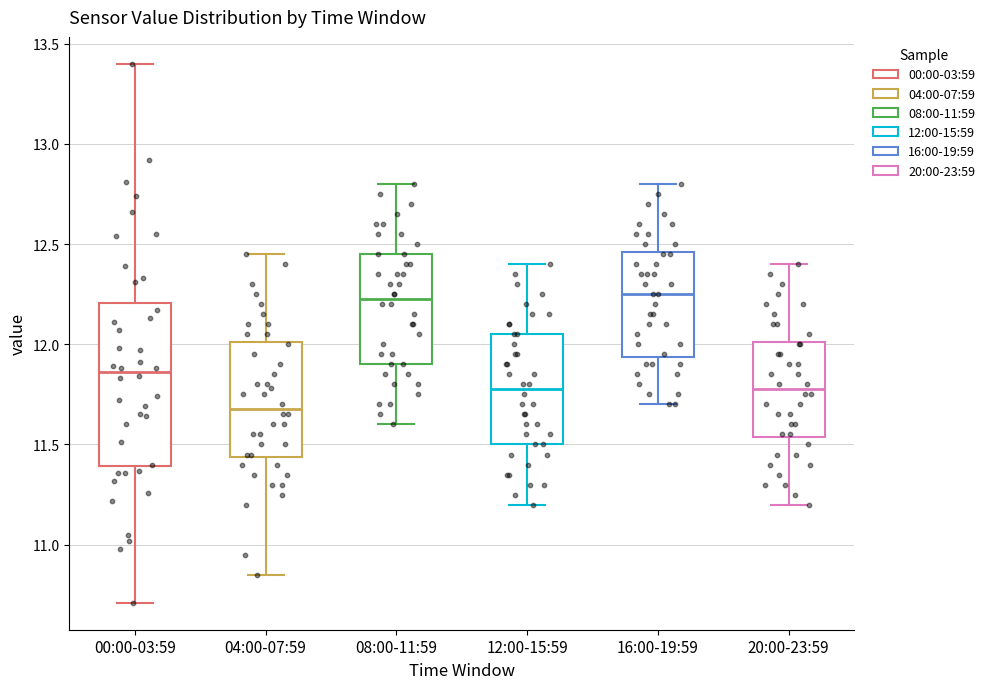

Reading left to right, read every box against the y-axis: the position of its median line, the range the box covers, and the ends of its whiskers. The values are not printed on the chart, so give them approximately, as read against the axis.

00:00-03:59: median 11.85, box 11.40 to 12.20, whiskers 10.70 to 13.40
04:00-07:59: median 11.70, box 11.45 to 12.00, whiskers 10.85 to 12.45
08:00-11:59: median 12.25, box 11.90 to 12.45, whiskers 11.60 to 12.80
12:00-15:59: median 11.80, box 11.50 to 12.05, whiskers 11.20 to 12.40
16:00-19:59: median 12.25, box 11.95 to 12.45, whiskers 11.70 to 12.80
20:00-23:59: median 11.80, box 11.55 to 12.00, whiskers 11.20 to 12.40